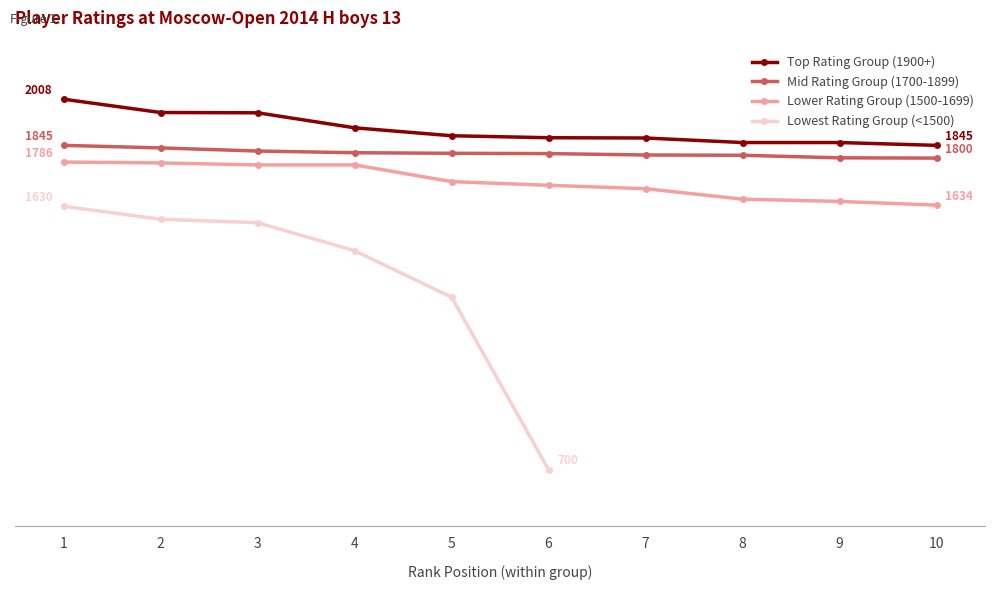

True or false: Mid Rating Group (1700-1899) has more than 1 points higher than both neighbors.

False